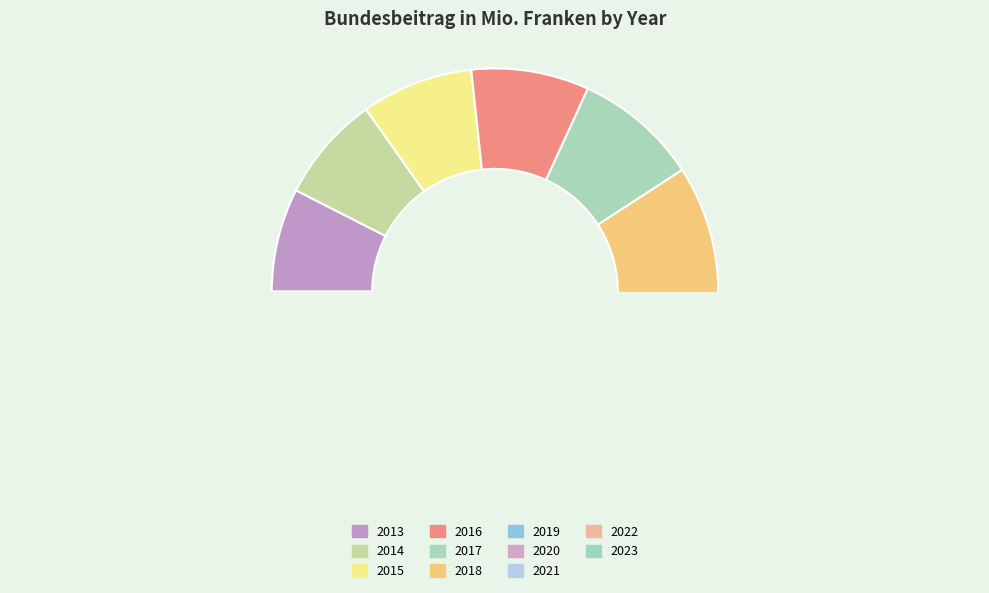

What is the change in value from 2016 to 2023?

+563.3